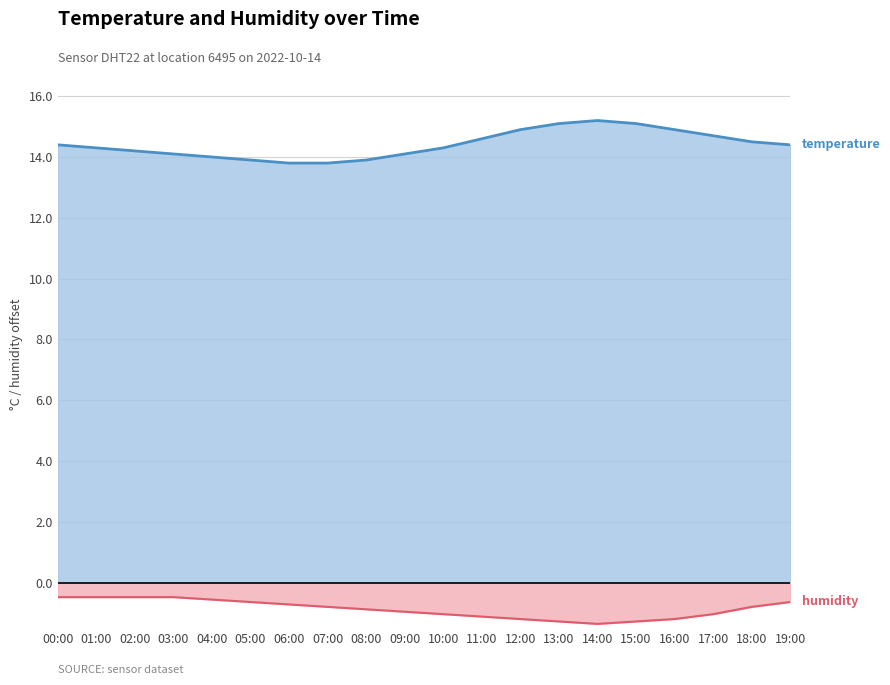

Where is temperature nearest to the value 14?

04:00